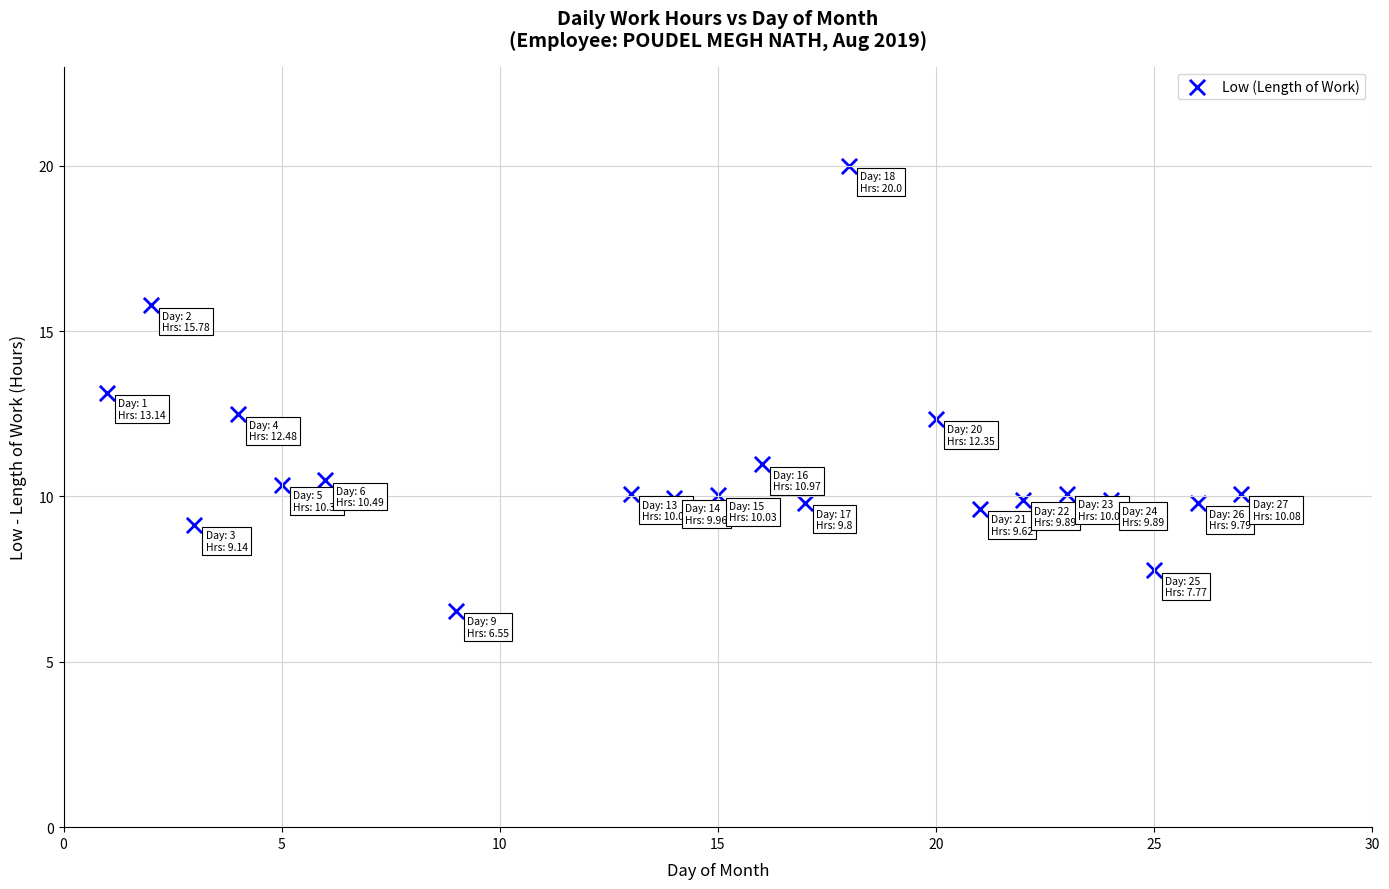

What is the range of X values (max minus min)?

26.0